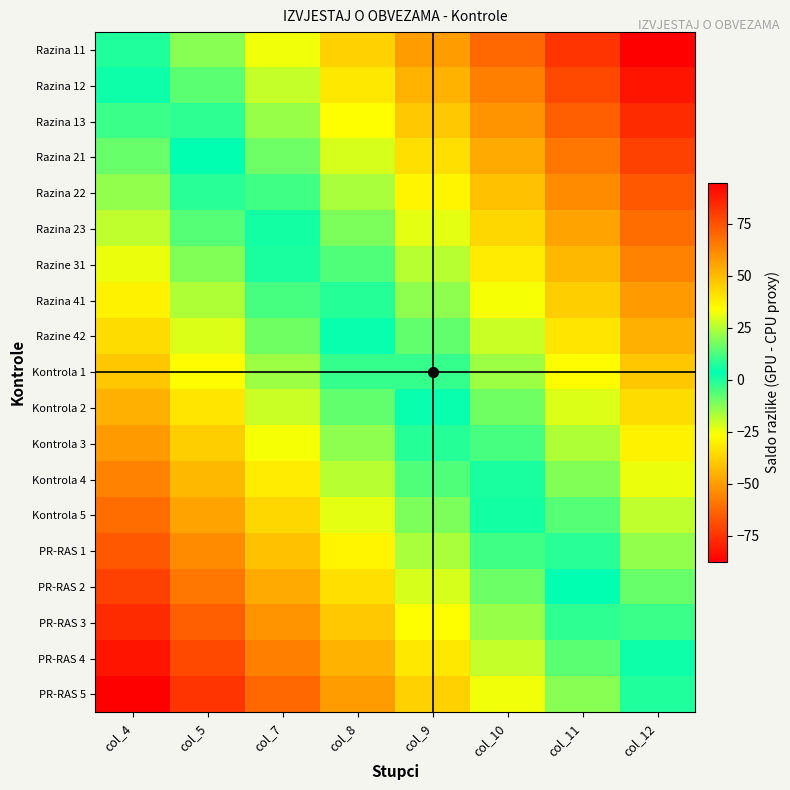

Reading left to right, what are all the values shown in this chart?

Razina 11: col_4=7.2	col_5=19.7	col_7=32.2	col_8=44.7	col_9=57.2	col_10=69.7	col_11=82.2	col_12=94.7
Razina 12: col_4=2.0	col_5=14.5	col_7=27.0	col_8=39.5	col_9=52.0	col_10=64.5	col_11=77.0	col_12=89.5
Razina 13: col_4=-3.3	col_5=9.2	col_7=21.7	col_8=34.2	col_9=46.7	col_10=59.2	col_11=71.7	col_12=84.2
Razina 21: col_4=-8.6	col_5=3.9	col_7=16.4	col_8=28.9	col_9=41.4	col_10=53.9	col_11=66.4	col_12=78.9
Razina 22: col_4=-13.8	col_5=-1.3	col_7=11.2	col_8=23.7	col_9=36.2	col_10=48.7	col_11=61.2	col_12=73.7
Razina 23: col_4=-19.1	col_5=-6.6	col_7=5.9	col_8=18.4	col_9=30.9	col_10=43.4	col_11=55.9	col_12=68.4
Razine 31: col_4=-24.3	col_5=-11.8	col_7=0.7	col_8=13.2	col_9=25.7	col_10=38.2	col_11=50.7	col_12=63.2
Razina 41: col_4=-29.6	col_5=-17.1	col_7=-4.6	col_8=7.9	col_9=20.4	col_10=32.9	col_11=45.4	col_12=57.9
Razine 42: col_4=-34.9	col_5=-22.4	col_7=-9.9	col_8=2.6	col_9=15.1	col_10=27.6	col_11=40.1	col_12=52.6
Kontrola 1: col_4=-40.1	col_5=-27.6	col_7=-15.1	col_8=-2.6	col_9=9.9	col_10=22.4	col_11=34.9	col_12=47.4
Kontrola 2: col_4=-45.4	col_5=-32.9	col_7=-20.4	col_8=-7.9	col_9=4.6	col_10=17.1	col_11=29.6	col_12=42.1
Kontrola 3: col_4=-50.7	col_5=-38.2	col_7=-25.7	col_8=-13.2	col_9=-0.7	col_10=11.8	col_11=24.3	col_12=36.8
Kontrola 4: col_4=-55.9	col_5=-43.4	col_7=-30.9	col_8=-18.4	col_9=-5.9	col_10=6.6	col_11=19.1	col_12=31.6
Kontrola 5: col_4=-61.2	col_5=-48.7	col_7=-36.2	col_8=-23.7	col_9=-11.2	col_10=1.3	col_11=13.8	col_12=26.3
PR-RAS 1: col_4=-66.4	col_5=-53.9	col_7=-41.4	col_8=-28.9	col_9=-16.4	col_10=-3.9	col_11=8.6	col_12=21.1
PR-RAS 2: col_4=-71.7	col_5=-59.2	col_7=-46.7	col_8=-34.2	col_9=-21.7	col_10=-9.2	col_11=3.3	col_12=15.8
PR-RAS 3: col_4=-77.0	col_5=-64.5	col_7=-52.0	col_8=-39.5	col_9=-27.0	col_10=-14.5	col_11=-2.0	col_12=10.5
PR-RAS 4: col_4=-82.2	col_5=-69.7	col_7=-57.2	col_8=-44.7	col_9=-32.2	col_10=-19.7	col_11=-7.2	col_12=5.3
PR-RAS 5: col_4=-87.5	col_5=-75.0	col_7=-62.5	col_8=-50.0	col_9=-37.5	col_10=-25.0	col_11=-12.5	col_12=0.0